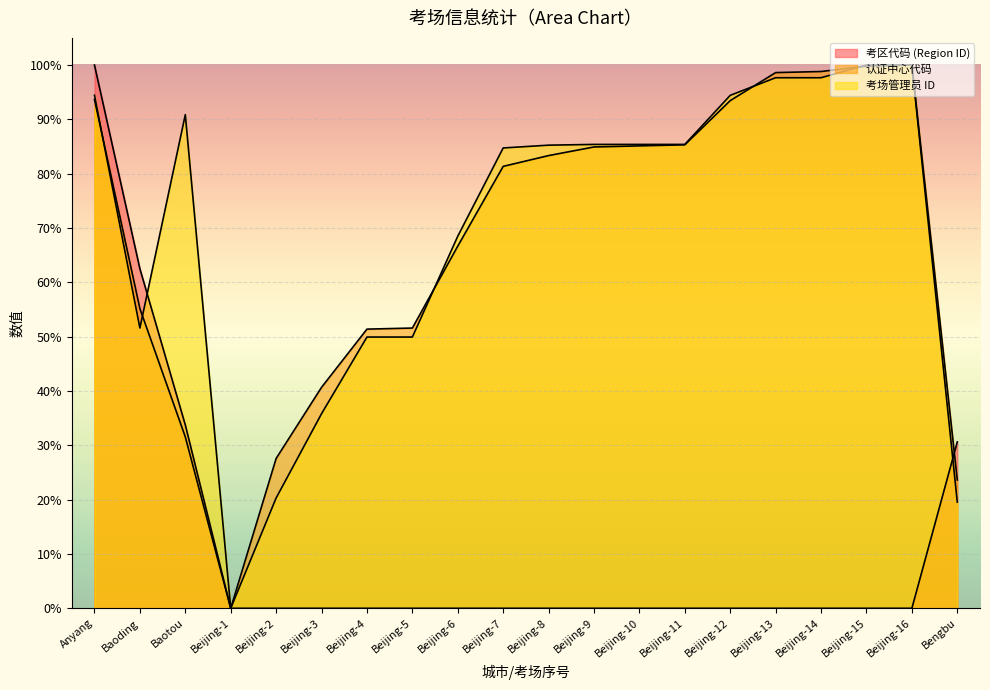

Reading left to right, transcribe all the data shown in this chart.

考区代码 (Region ID): 100.0	62.5	33.8	0.0	0.0	0.0	0.0	0.0	0.0	0.0	0.0	0.0	0.0	0.0	0.0	0.0	0.0	0.0	0.0	30.6
认证中心代码: 93.7	55.2	31.5	0.0	27.6	40.7	51.4	51.6	66.7	81.3	83.3	84.9	85.1	85.3	93.5	98.6	98.8	99.8	100.0	23.6
考场管理员 ID: 94.4	51.6	90.9	0.0	20.3	35.8	49.9	49.9	68.5	84.7	85.3	85.4	85.4	85.4	94.4	97.7	97.7	100.0	100.0	19.5